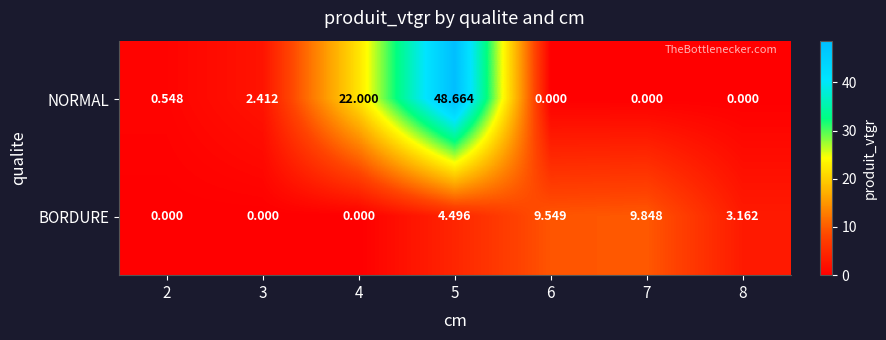

Which series has the largest range (max minus min)?

NORMAL